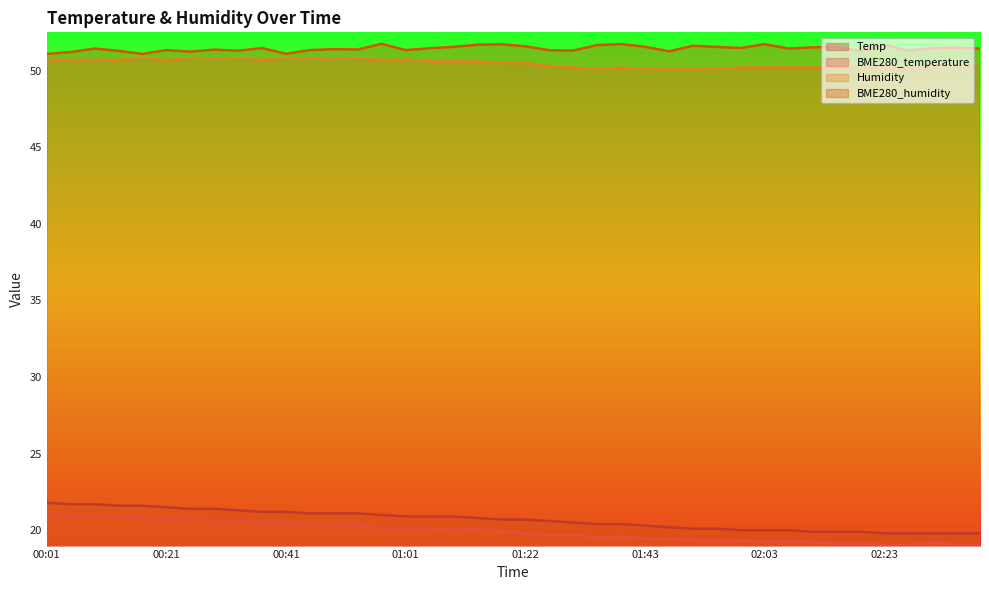

Which series has the widest spread of values?

Temp